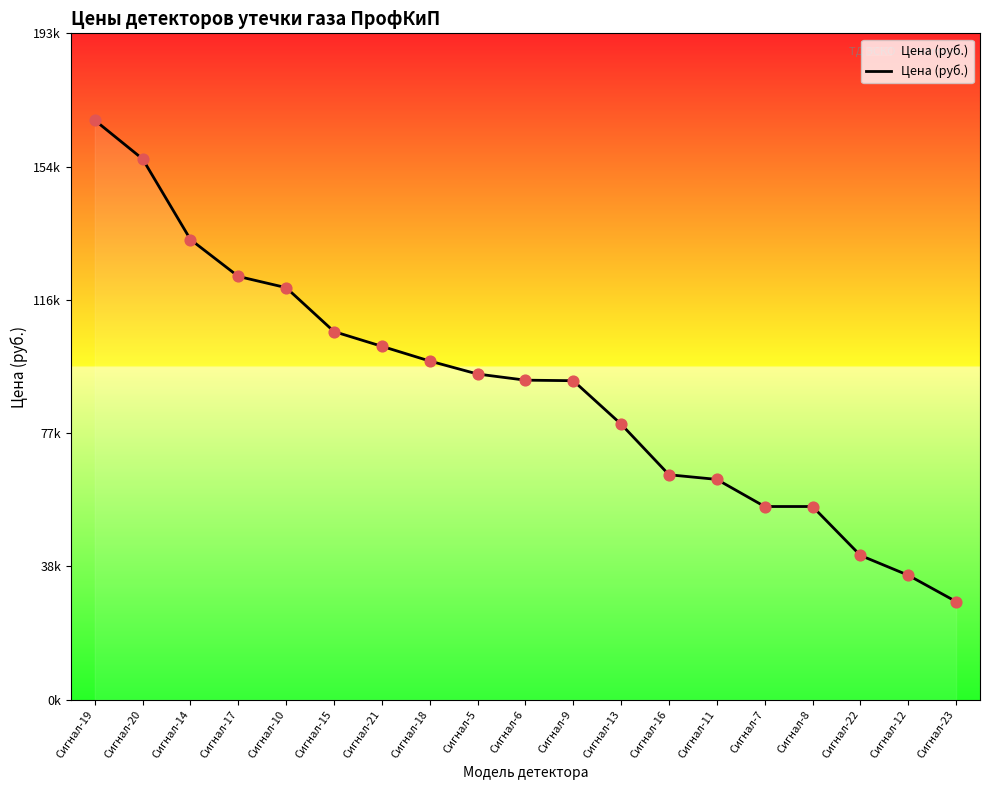

What is the ratio of the value at Сигнал-16 to the value at Сигнал-9?

0.7